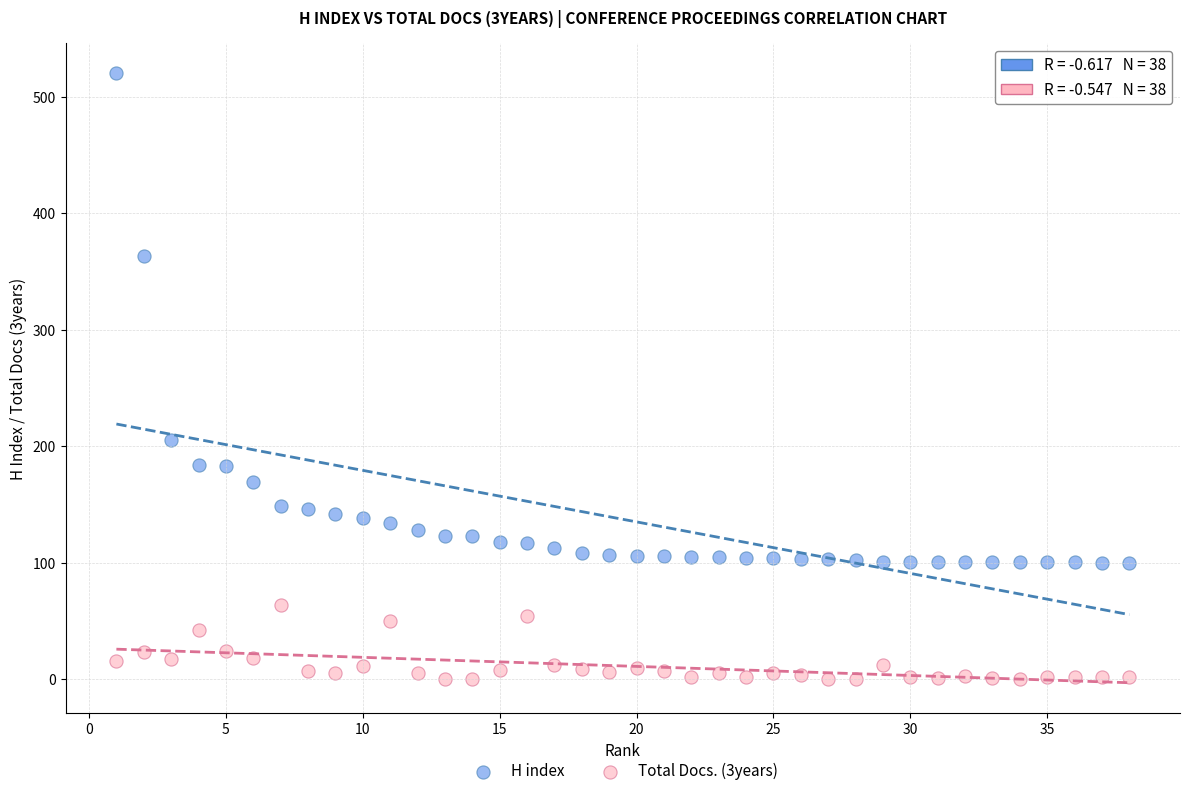

Across all data points, what is the range of Y values (max minus min)?

520